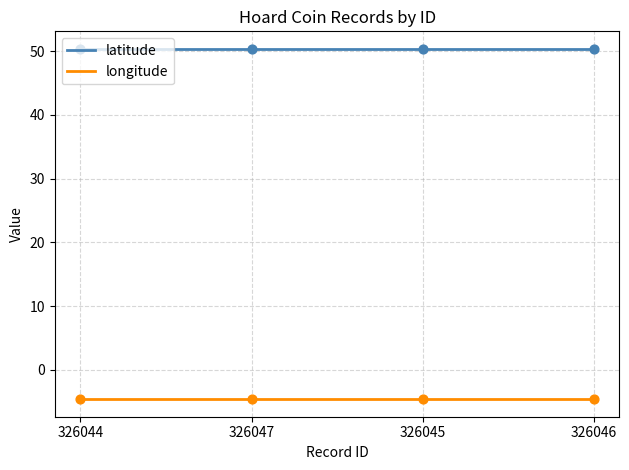

What are all the series names shown in the legend?

latitude, longitude